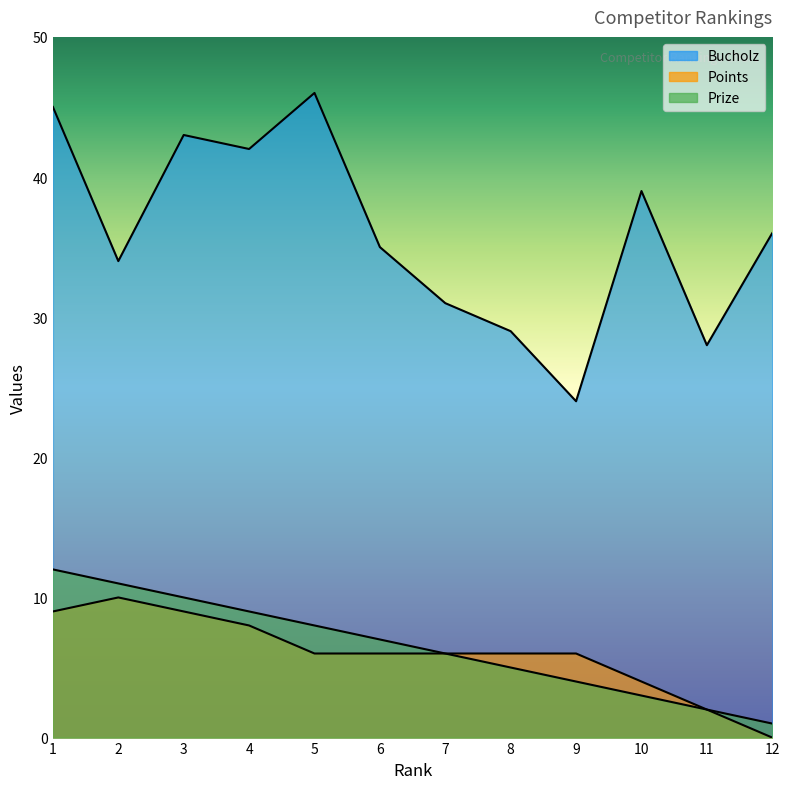

List the series in order of their peak value, lowest first.

Points, Prize, Bucholz